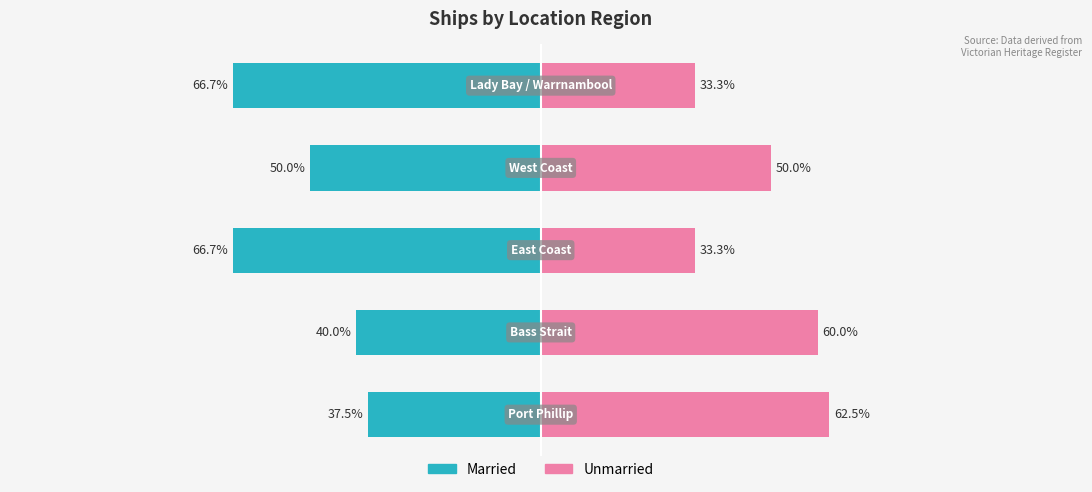

What is the value of the Unmarried bar at the 3rd from the left?

33.3